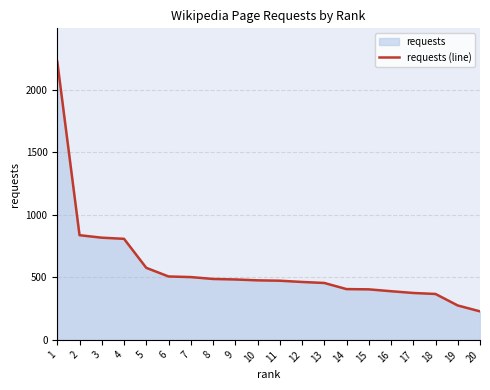

Between 14 and 2, which is larger?

2